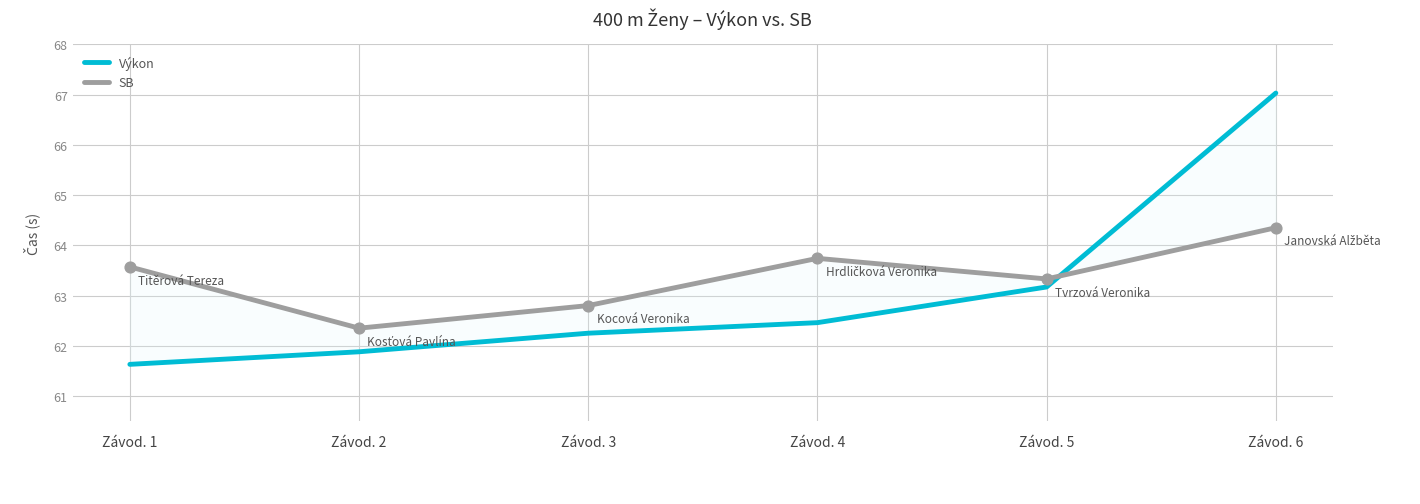

What is the total value across all series at Závod. 4?

126.2